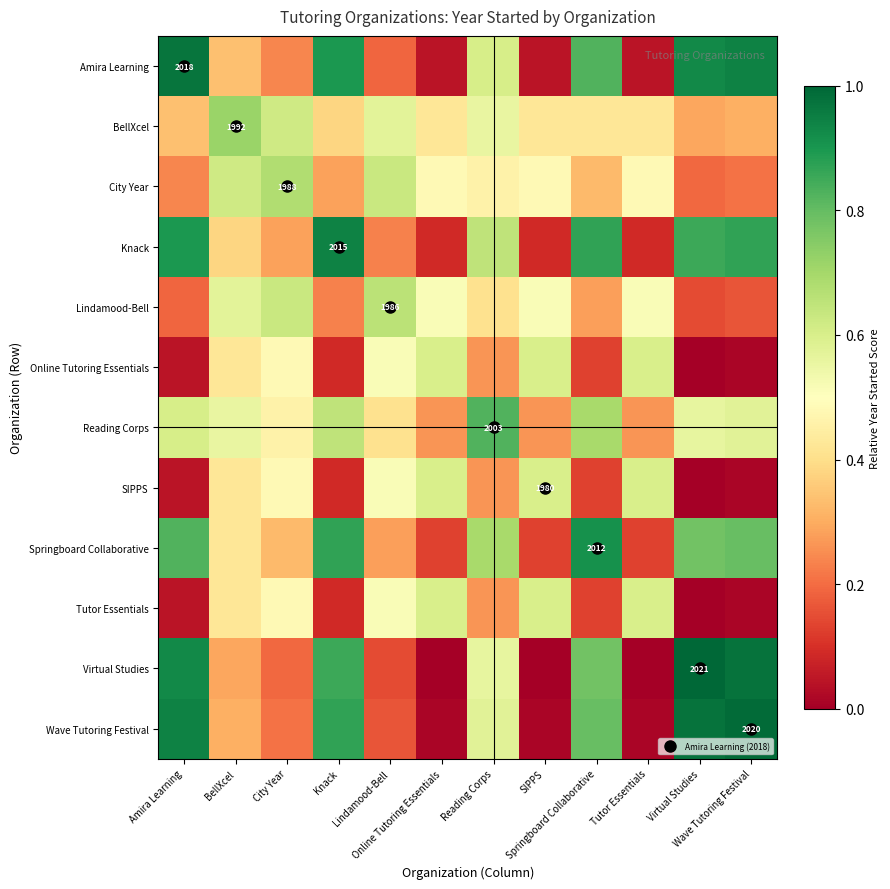

List the labels in order of BellXcel value, smallest first.

Virtual Studies, Wave Tutoring Festival, Amira Learning, Knack, Online Tutoring Essentials, SIPPS, Springboard Collaborative, Tutor Essentials, Reading Corps, Lindamood-Bell, City Year, BellXcel